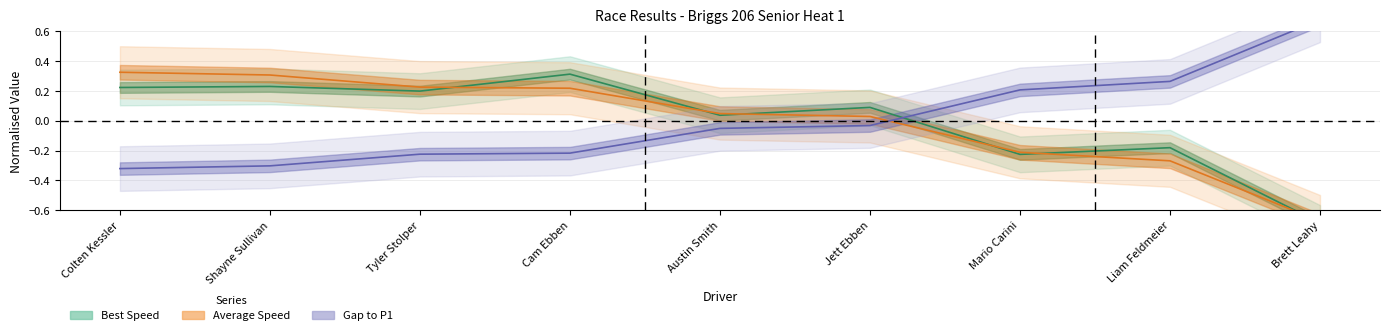

At which label does Best Lap time first exceed 0?

Colten Kessler